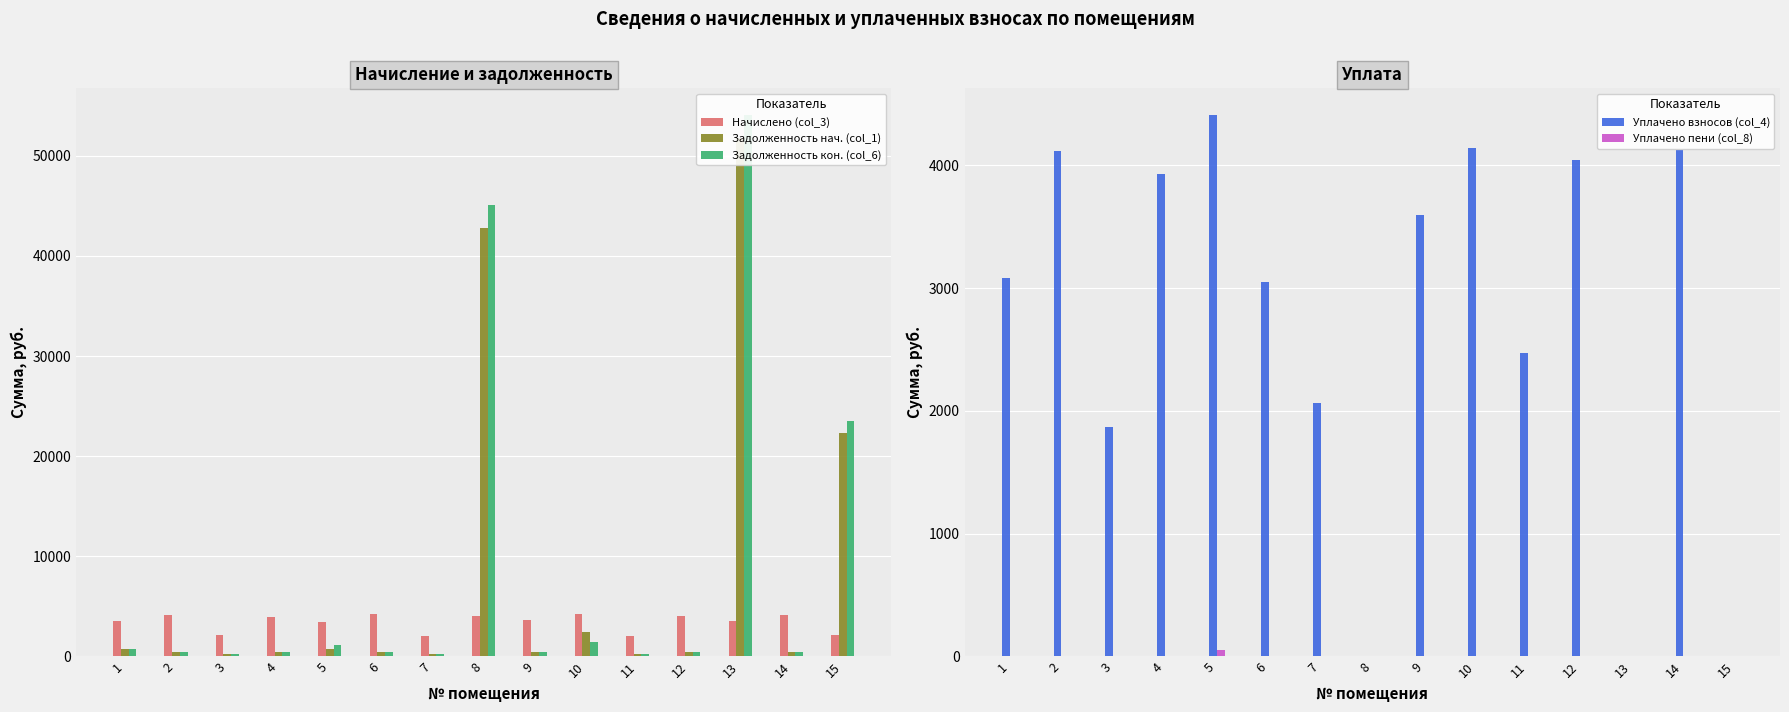

What is the value of the Начислено (col_3) bar at the 14th from the left?

4170.3